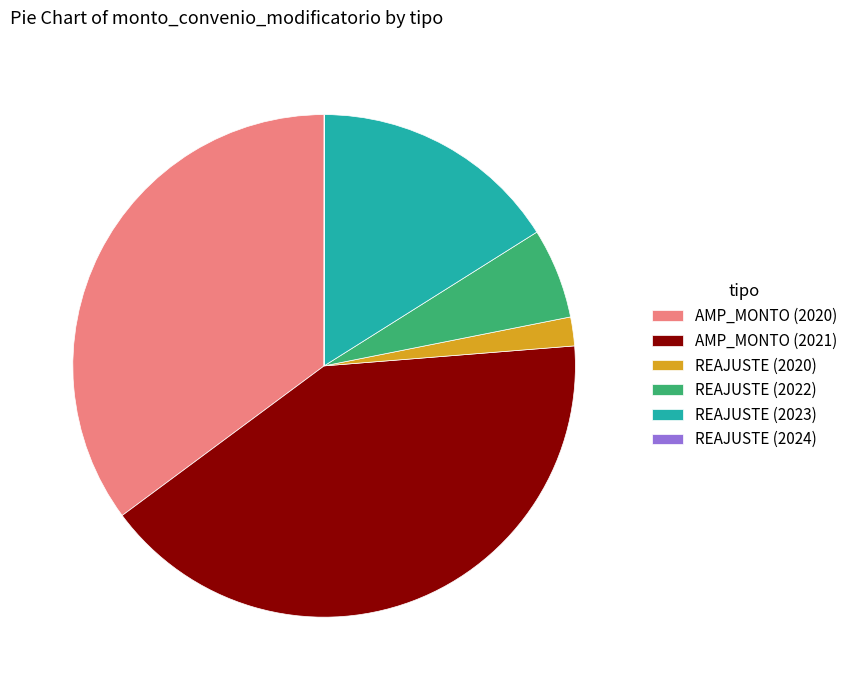

Approximately how many times larger is the value at REAJUSTE (2023) compared to REAJUSTE (2022)?

2.8